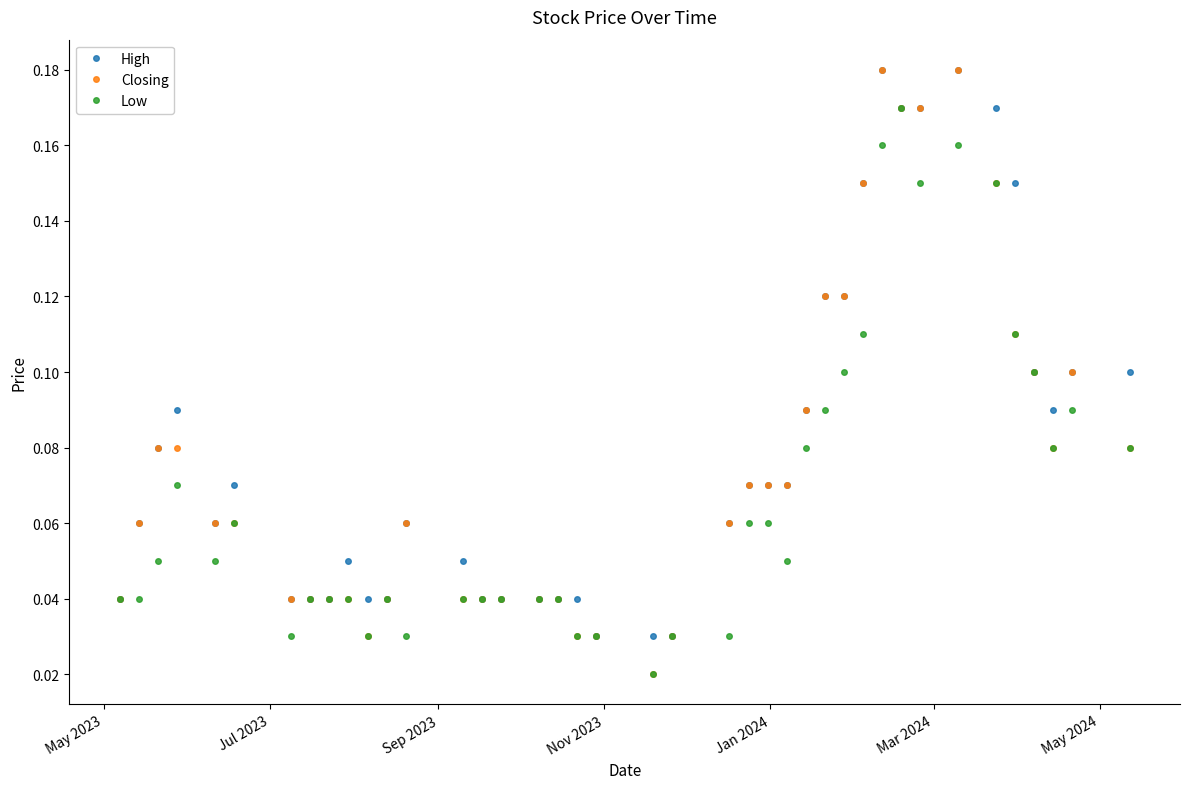

At how many categories does at least one series exceed 0?

40